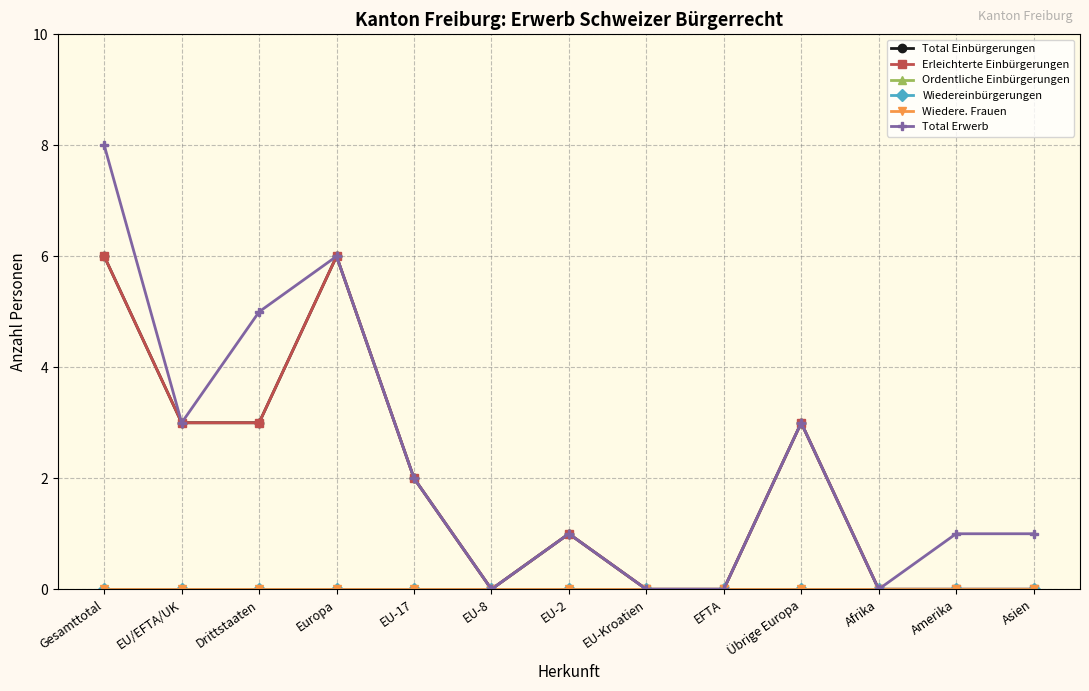

Between Asien and Übrige Europa, which is larger?

Übrige Europa